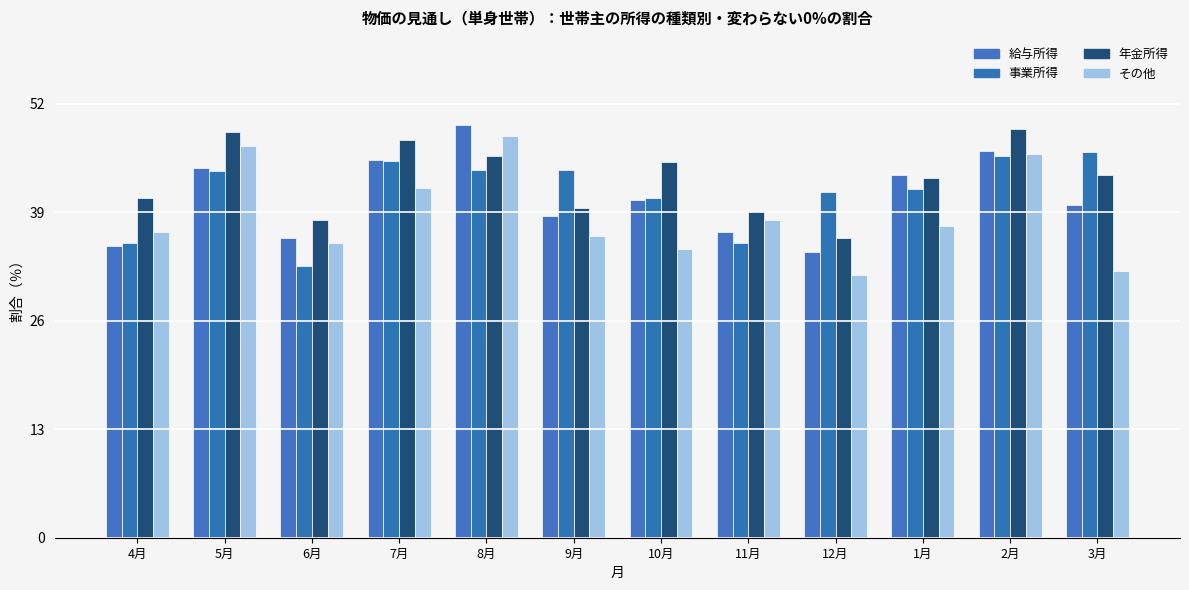

Which category has the highest value in the 給与所得 series?

8月